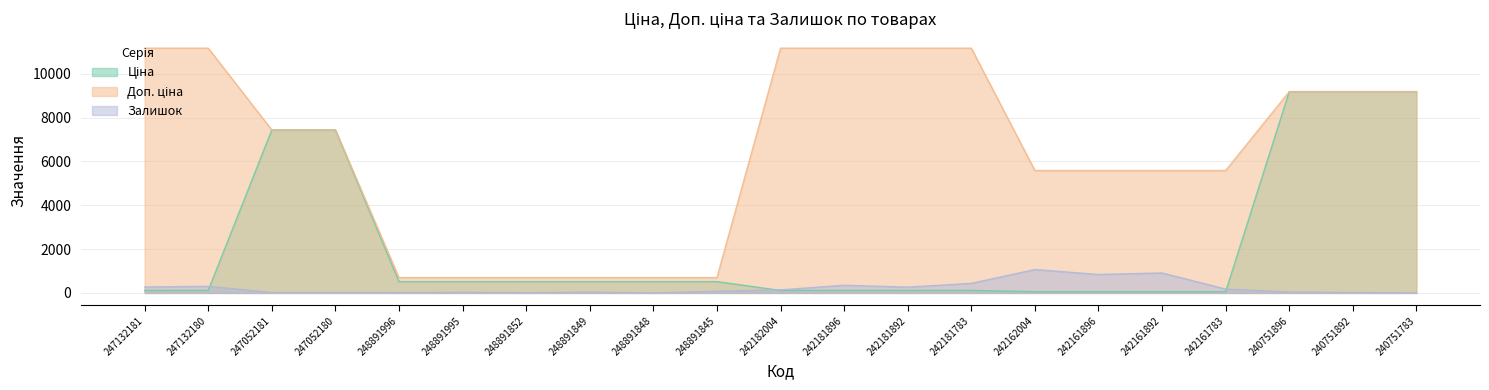

At which label is Залишок closest to 533?

242181783